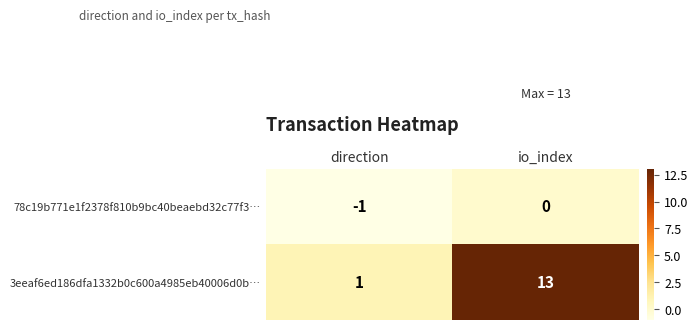

The 78c19b771e1f2378f810b9bc40beaebd32c77f3… series shows 0 at io_index. True or false?

True